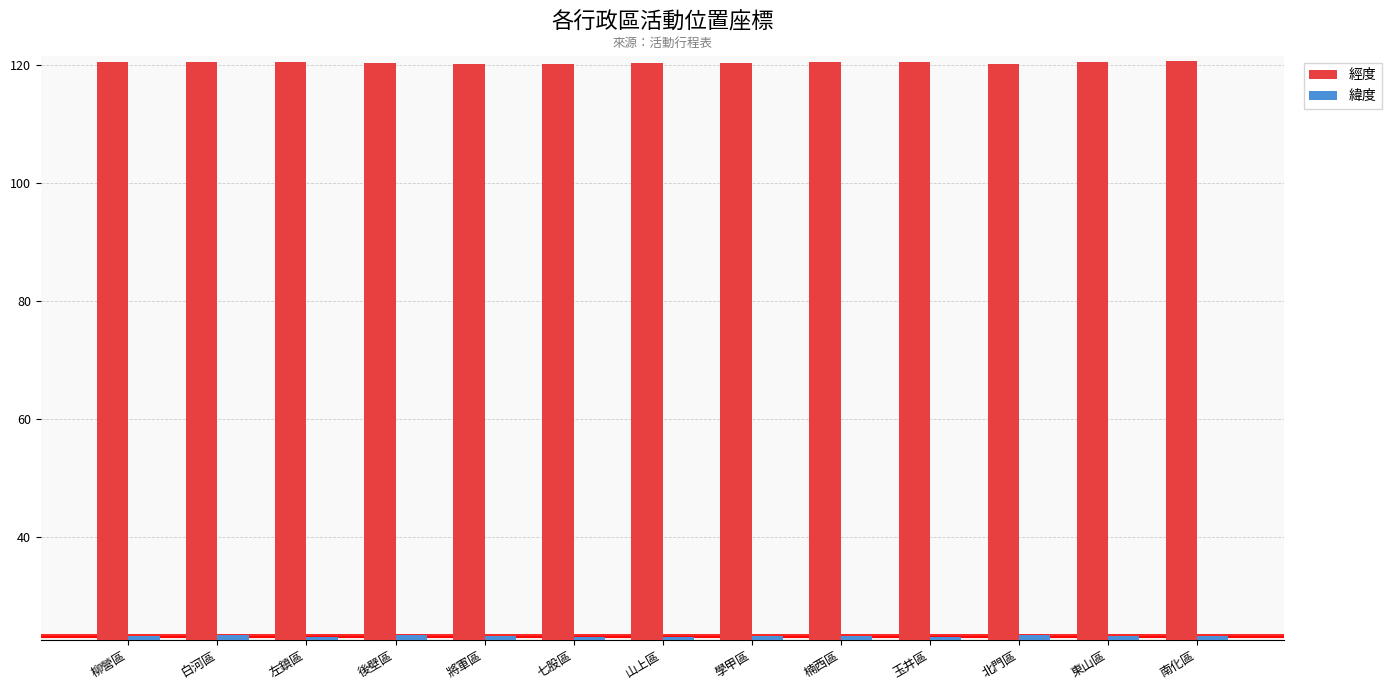

What are all the series names shown in the legend?

經度, 緯度